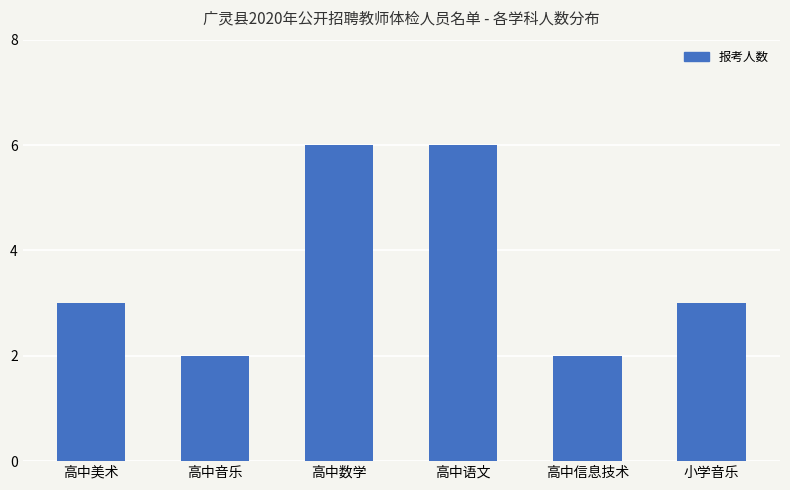

What is the average value?

4